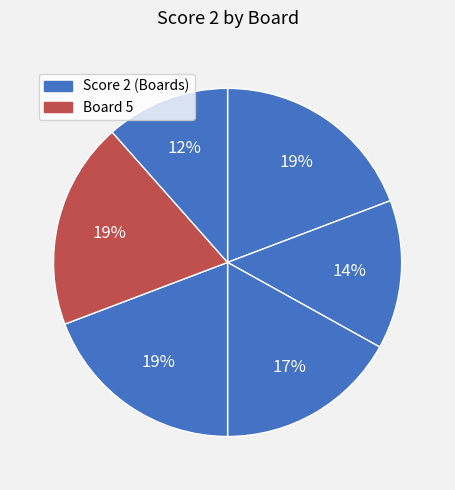

Rank the categories by value from highest to lowest.

Board 1, Board 4, Board 5, Board 3, Board 2, Board 6